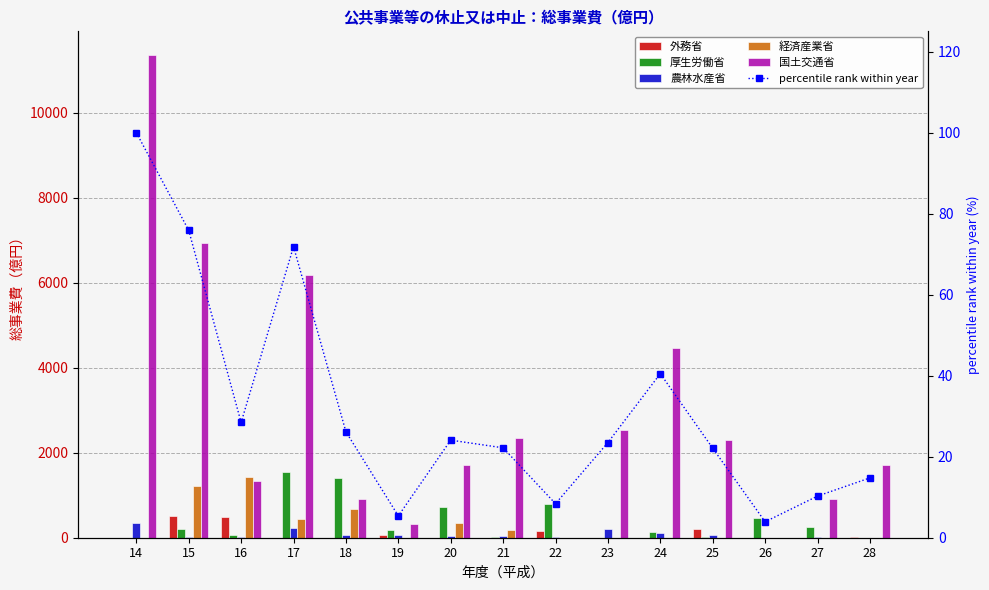

What is the approximate value of 外務省 at 16?

481.0